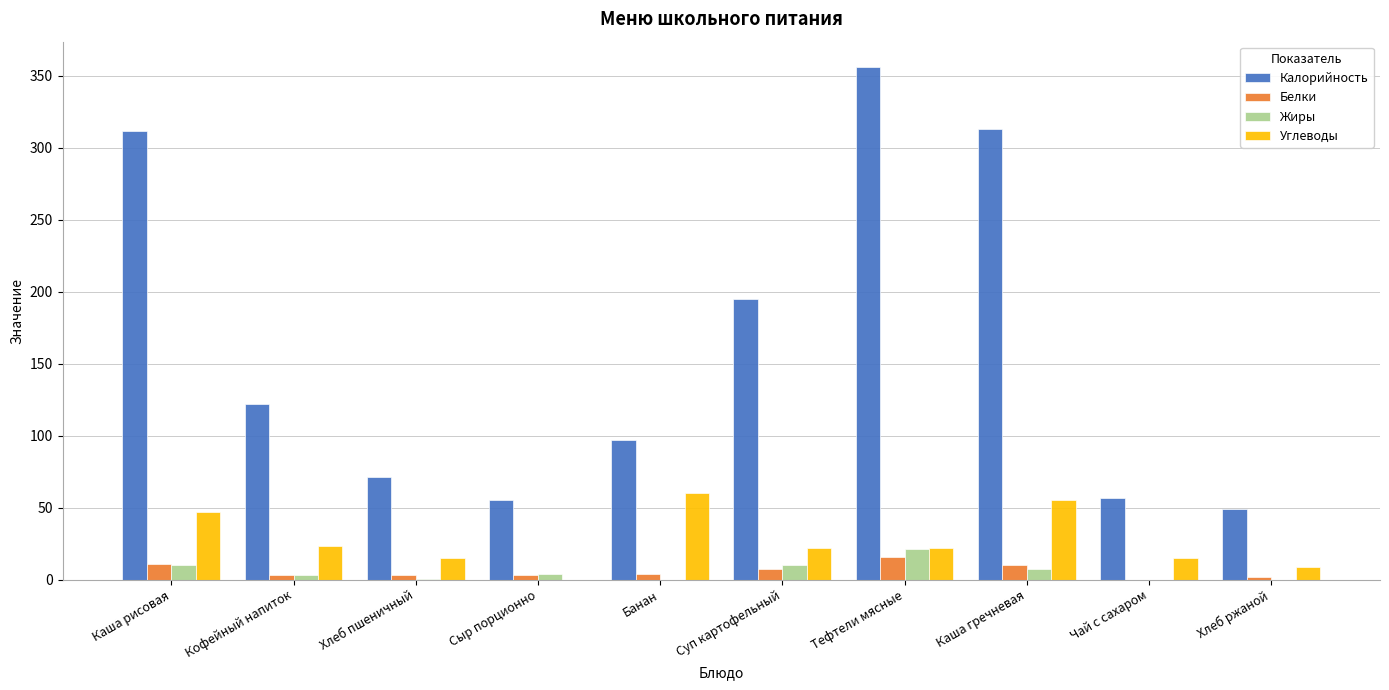

How many series are shown in this chart?

4